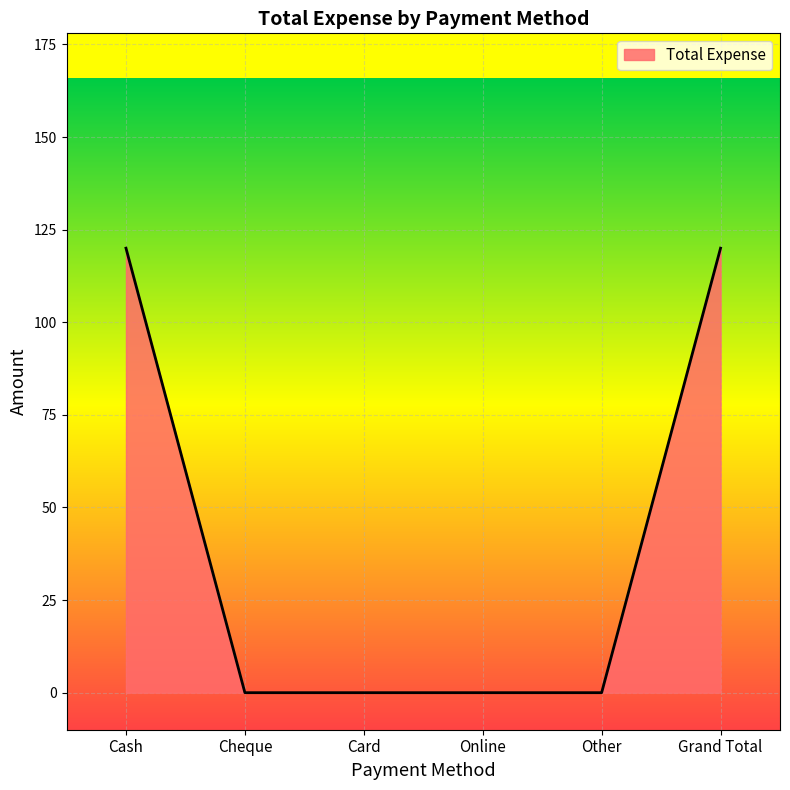

What is the change in value from Online to Grand Total?

+120